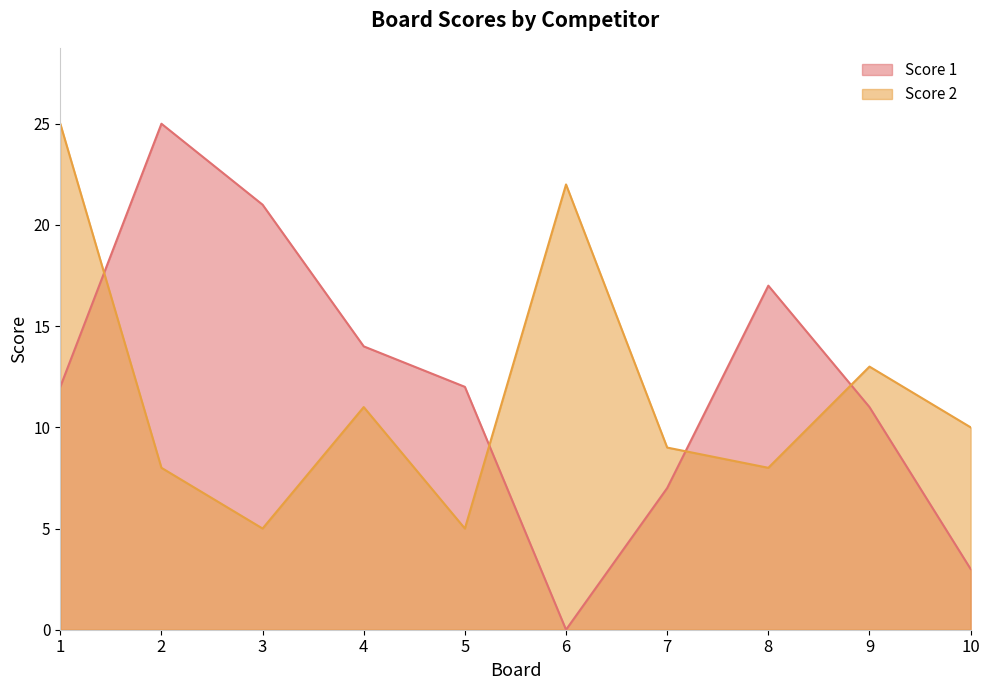

Is it true that Score 2 equals 15 at 10?

False